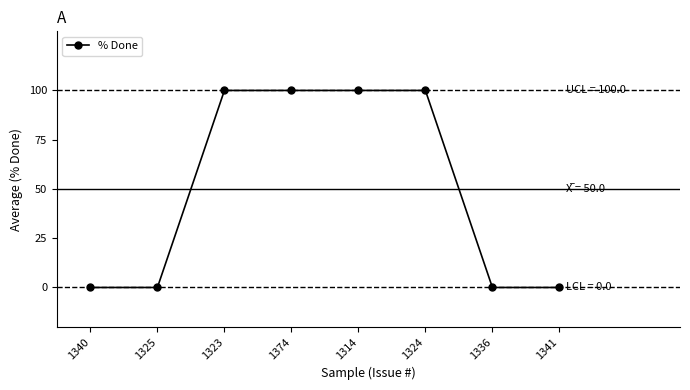

Which has a higher value, 1341 or 1374?

1374